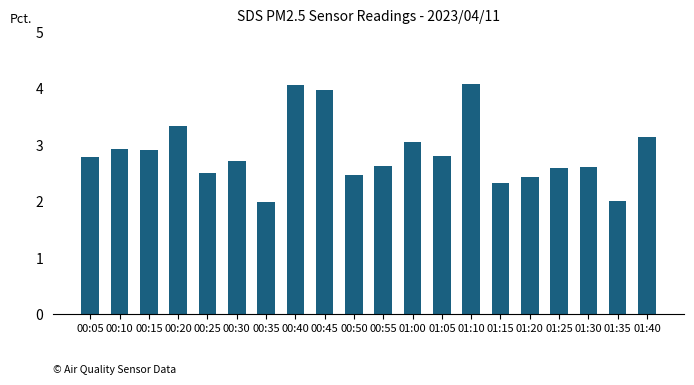

What is the maximum value shown in the chart?

4.1